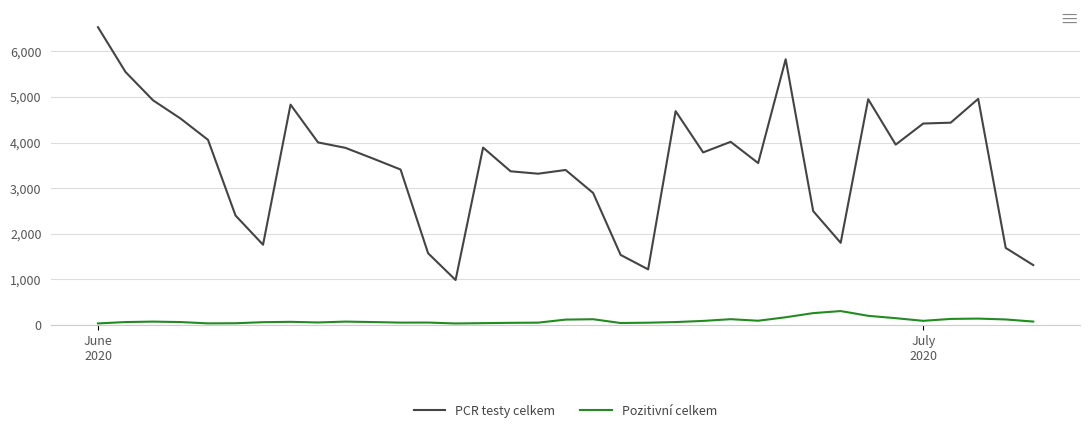

True or false: PCR testy celkem and Pozitivní celkem cross at least once.

False